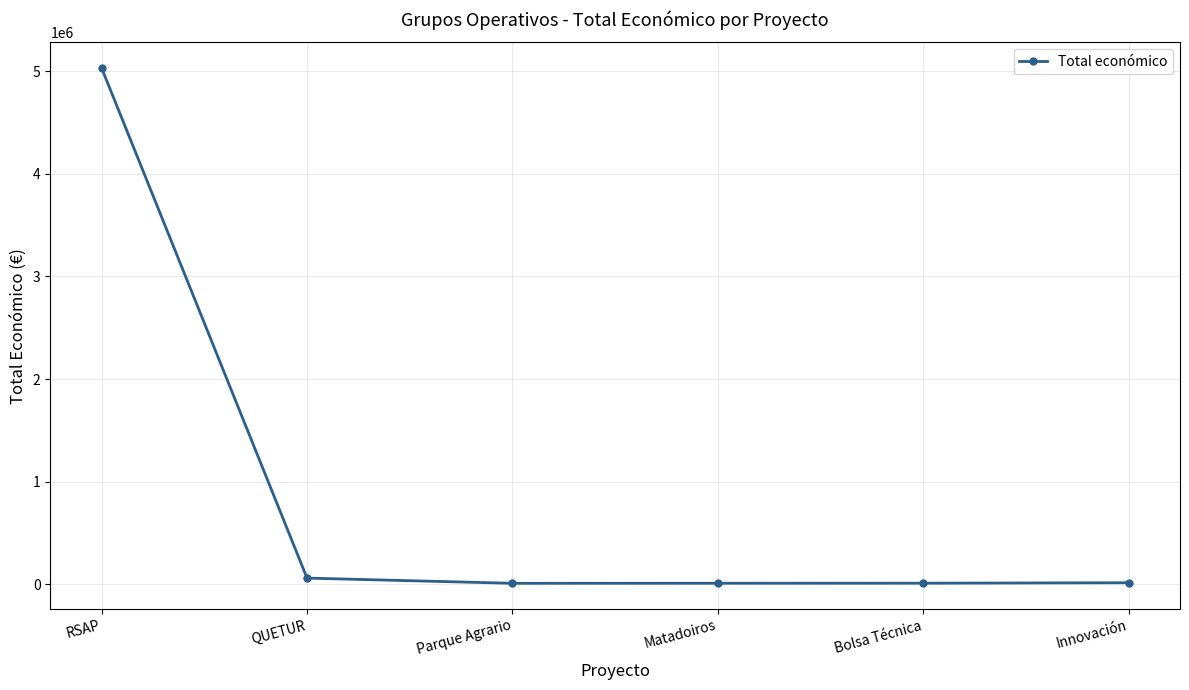

True or false: the data shows 9485 at Parque Agrario.

True